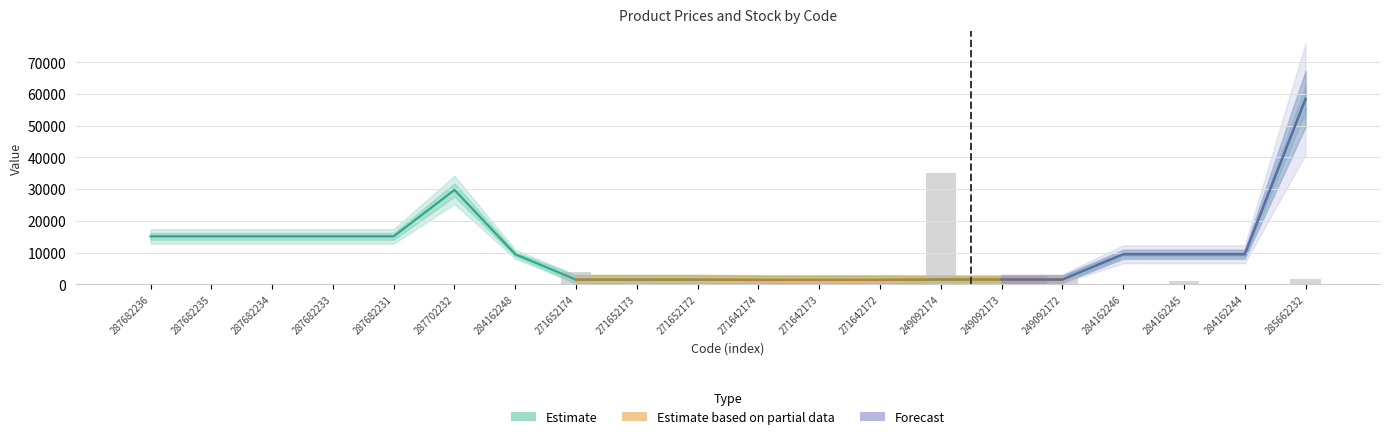

Count the number of categories in the chart.

20